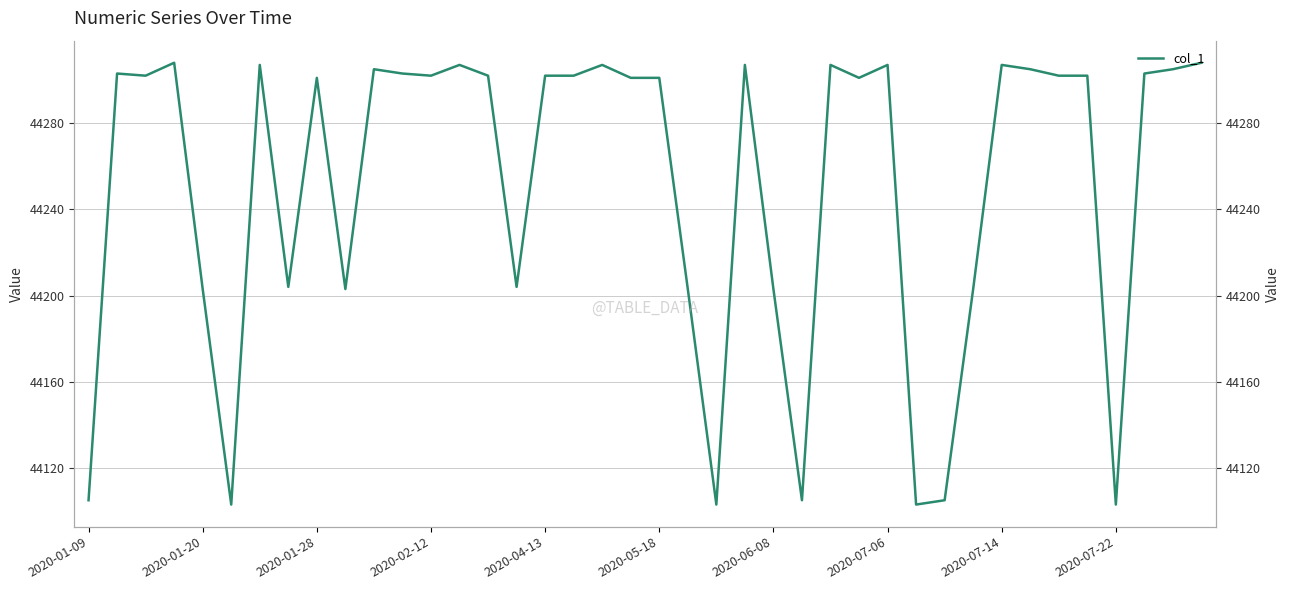

Rank the categories by value from highest to lowest.

2020-02-12, 39, 2020-06-08, 13, 18, 23, 26, 28, 32, 10, 33, 38, 2020-01-20, 11, 37, 2020-01-28, 12, 14, 16, 17, 34, 35, 2020-07-14, 19, 20, 27, 2020-07-06, 15, 2020-04-13, 2020-07-22, 21, 24, 31, 2020-01-09, 25, 30, 2020-05-18, 22, 29, 36